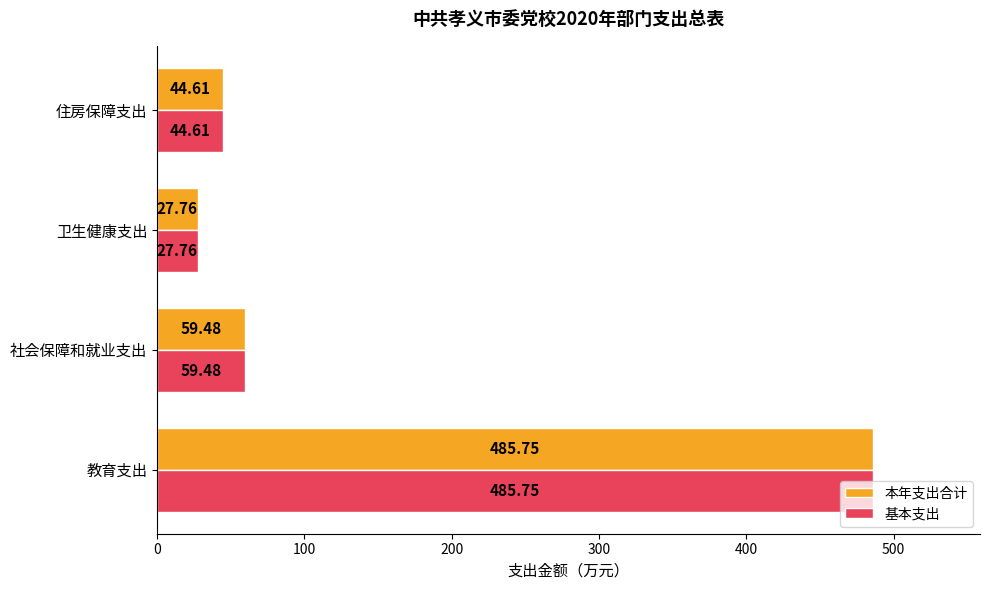

What are all the series names shown in the legend?

本年支出合计, 基本支出